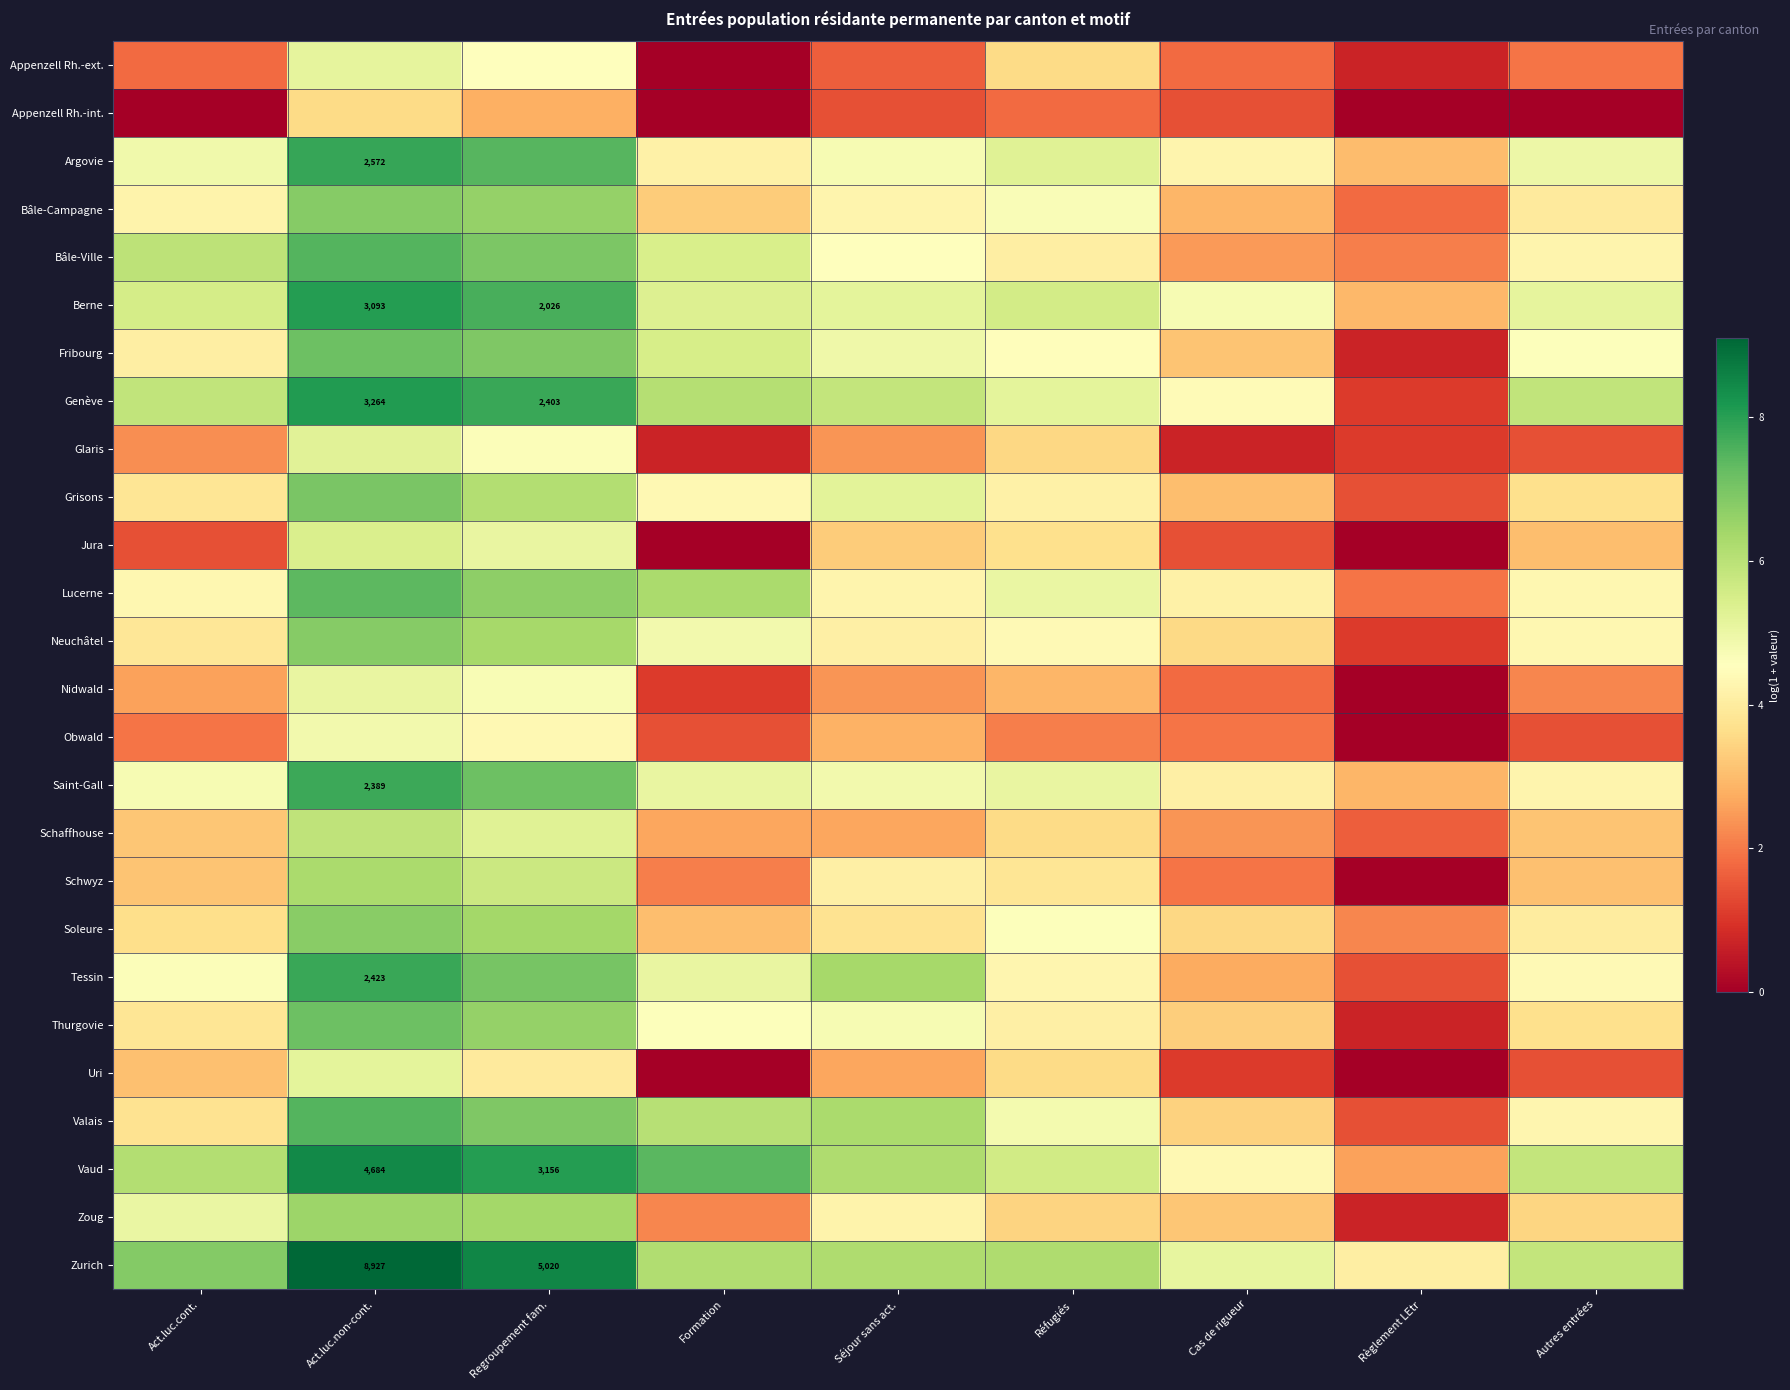

What is the lowest value of the Berne series?

2.9